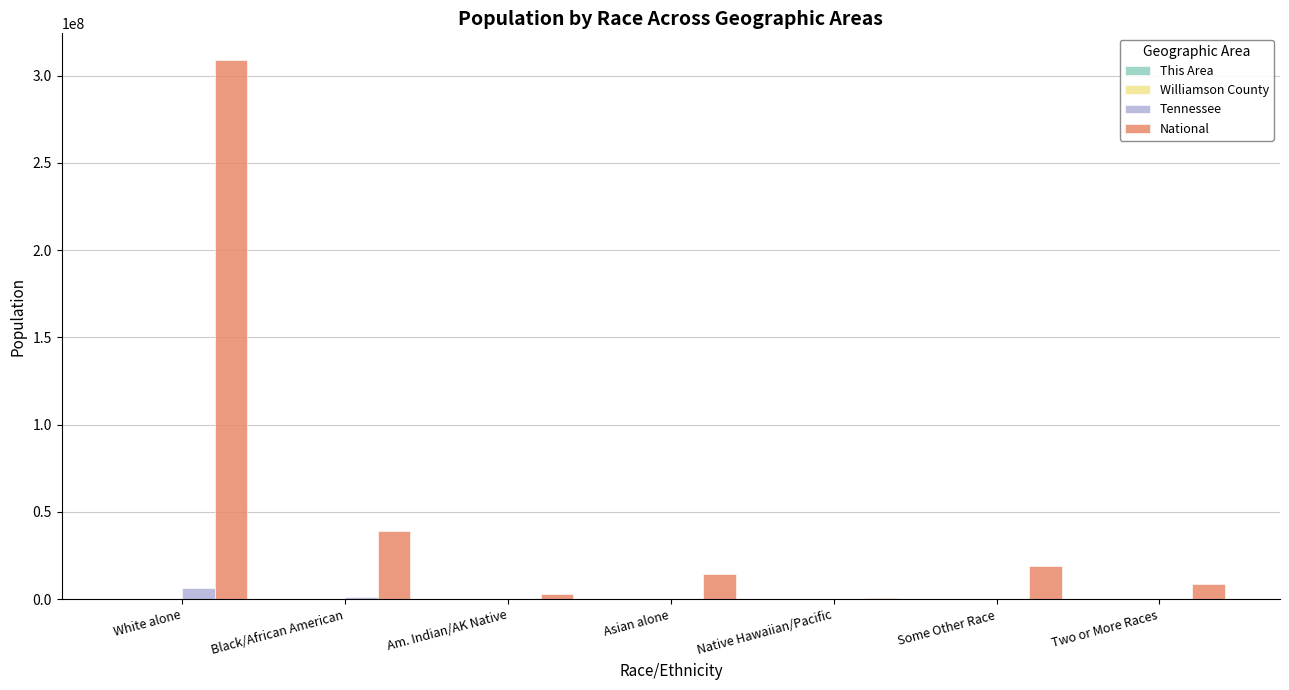

Which series has the largest total across all categories?

National